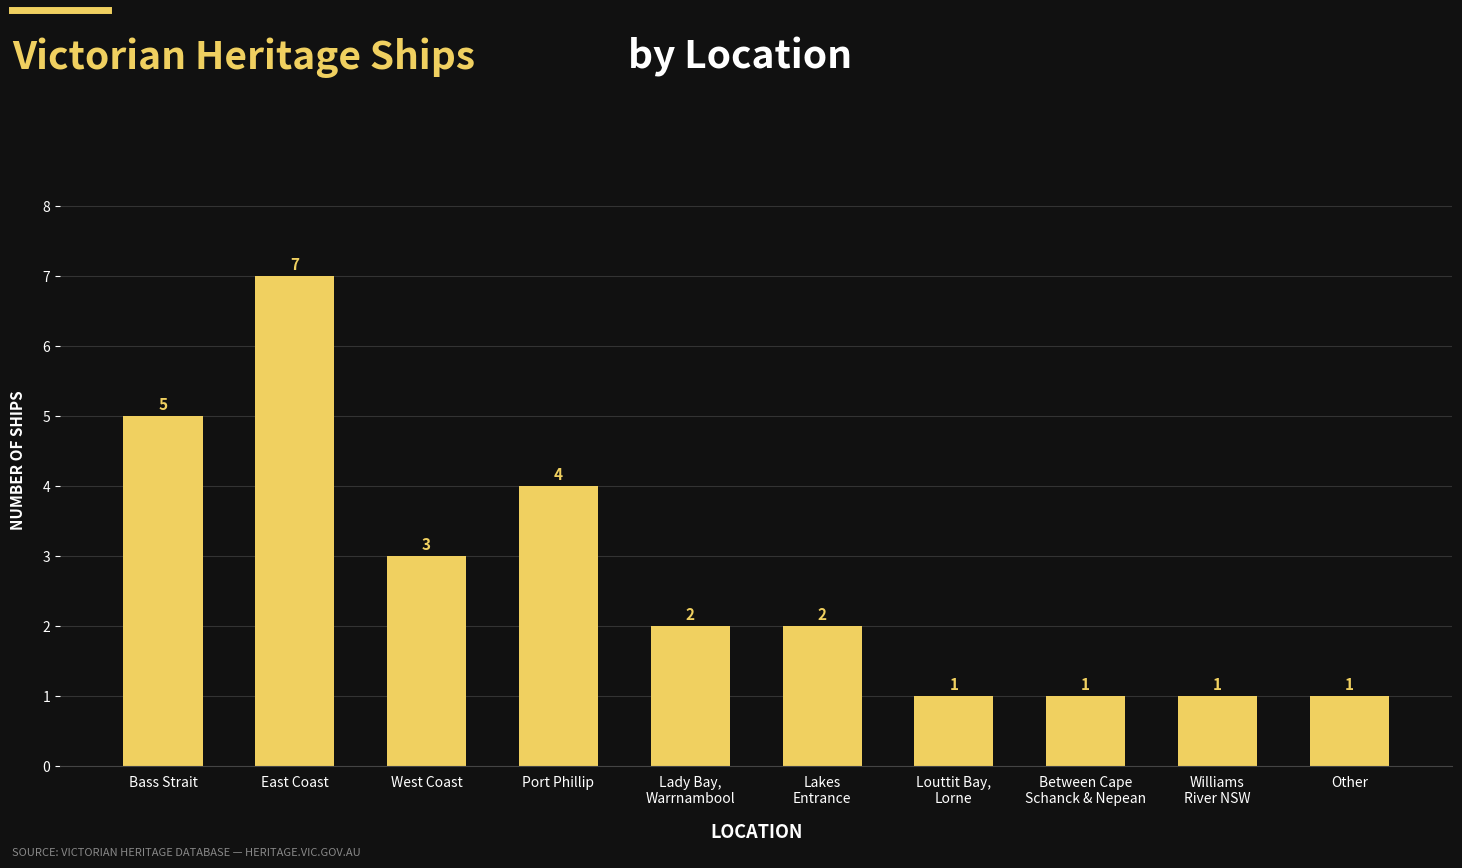

What is the value of the 1st bar from the left?

5